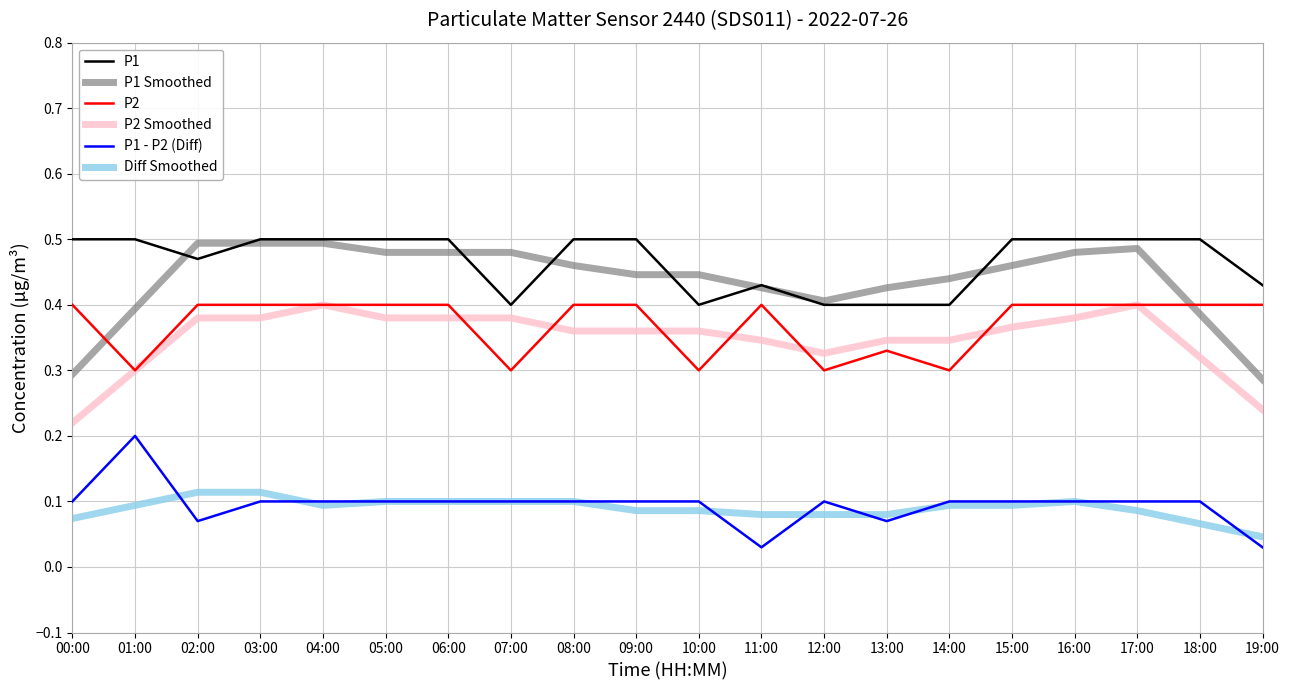

True or false: Diff Smoothed and P1 - P2 (Diff) intersect in this chart.

True